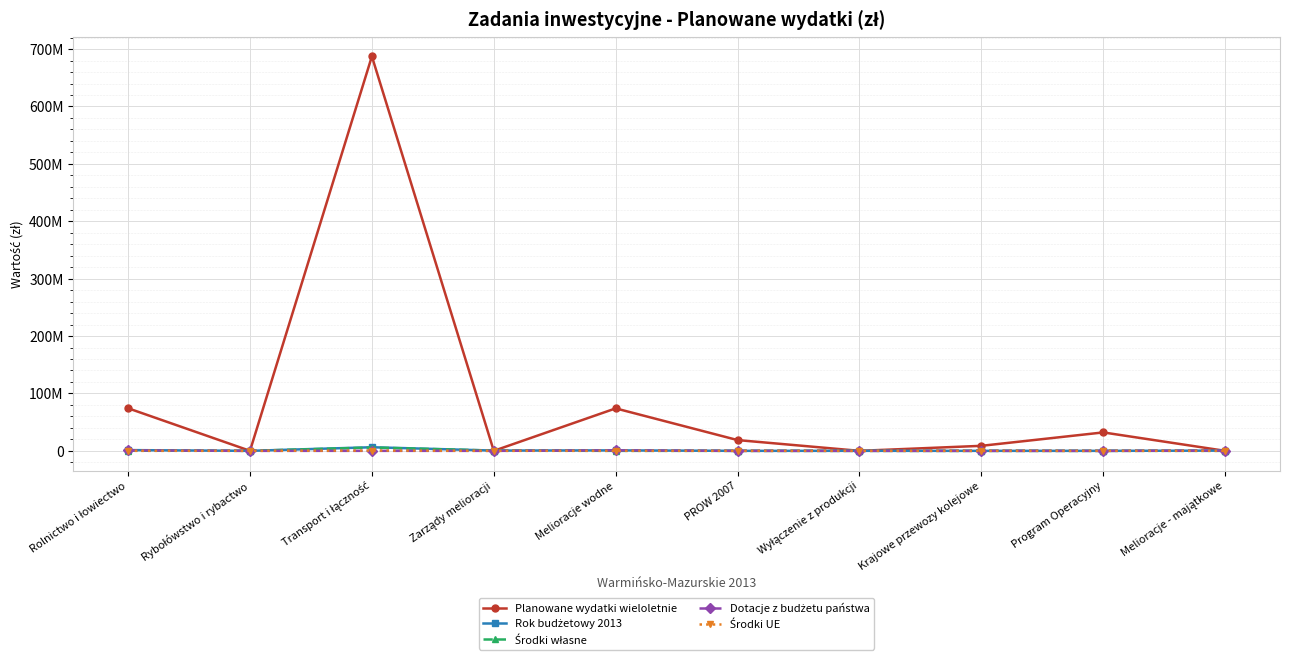

Reading right to left, list all the values displayed in this chart.

Planowane wydatki wieloletnie: Melioracje - majątkowe=0	Program Operacyjny=32109406	Krajowe przewozy kolejowe=8745496	Wyłączenie z produkcji=0	PROW 2007=18751000	Melioracje wodne=73995406	Zarządy melioracji=0	Transport i łączność=687366334	Rybołówstwo i rybactwo=42000	Rolnictwo i łowiectwo=74188406
Rok budżetowy 2013: Melioracje - majątkowe=400000	Program Operacyjny=0	Krajowe przewozy kolejowe=0	Wyłączenie z produkcji=20000	PROW 2007=0	Melioracje wodne=816500	Zarządy melioracji=454500	Transport i łączność=6268472	Rybołówstwo i rybactwo=0	Rolnictwo i łowiectwo=1291000
Środki własne: Melioracje - majątkowe=0	Program Operacyjny=0	Krajowe przewozy kolejowe=0	Wyłączenie z produkcji=20000	PROW 2007=0	Melioracje wodne=0	Zarządy melioracji=454500	Transport i łączność=5805000	Rybołówstwo i rybactwo=0	Rolnictwo i łowiectwo=474500
Dotacje z budżetu państwa: Melioracje - majątkowe=400000	Program Operacyjny=0	Krajowe przewozy kolejowe=0	Wyłączenie z produkcji=0	PROW 2007=0	Melioracje wodne=800000	Zarządy melioracji=0	Transport i łączność=0	Rybołówstwo i rybactwo=0	Rolnictwo i łowiectwo=800000
Środki UE: Melioracje - majątkowe=0	Program Operacyjny=0	Krajowe przewozy kolejowe=0	Wyłączenie z produkcji=0	PROW 2007=0	Melioracje wodne=16500	Zarządy melioracji=0	Transport i łączność=463472	Rybołówstwo i rybactwo=0	Rolnictwo i łowiectwo=0